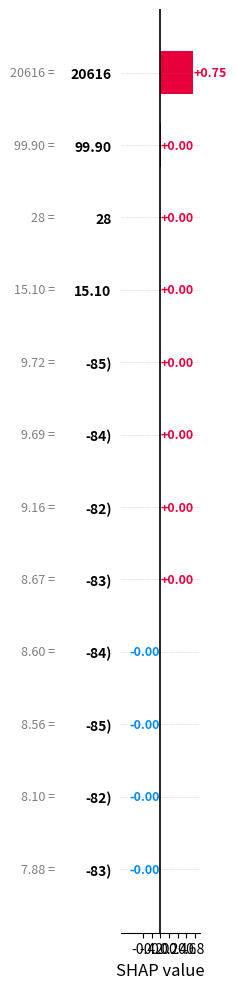

How many data points does each series have?

12